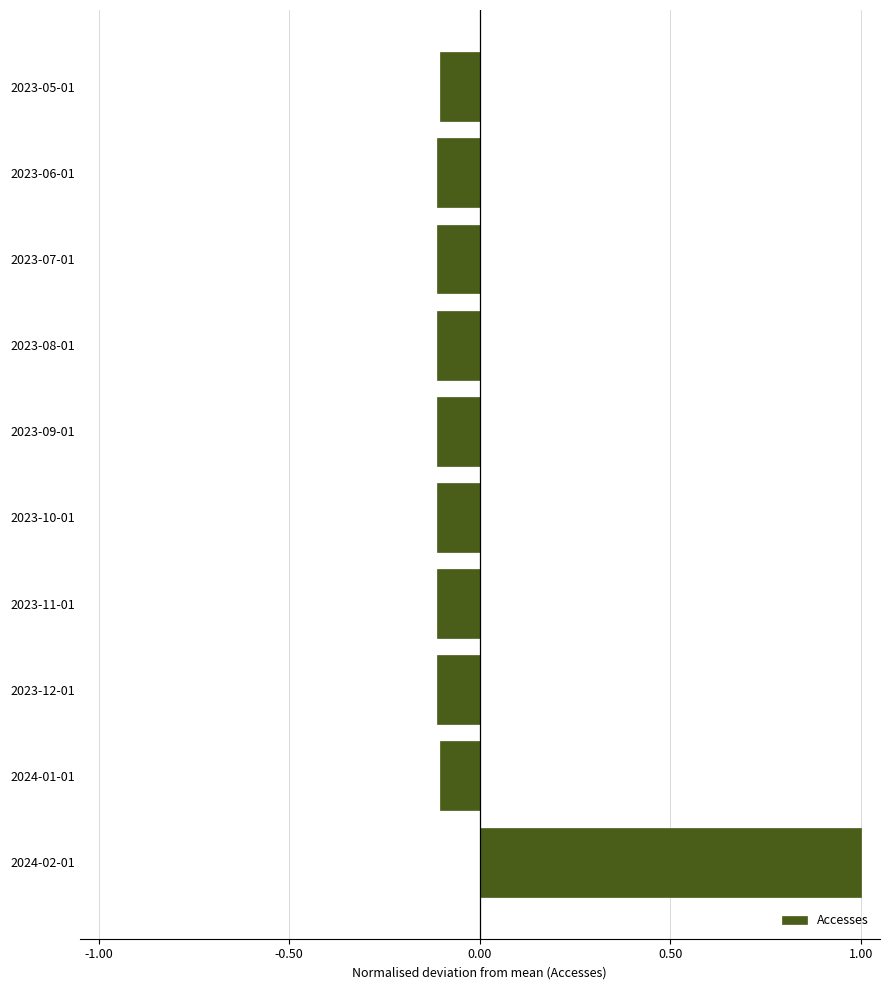

Is it true that the value at 2023-12-01 is -0.2?

False